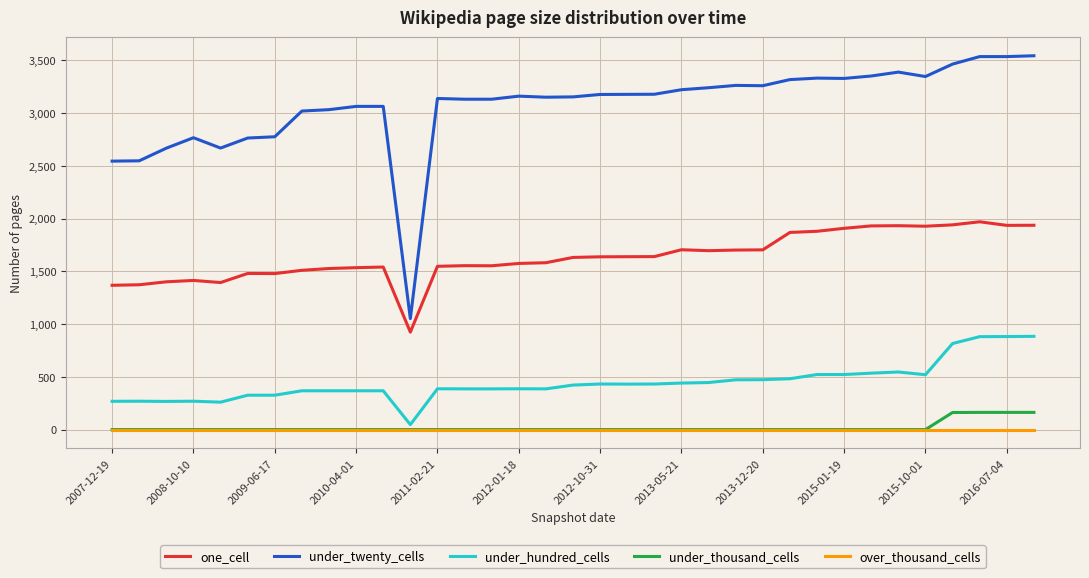

Which series has the widest spread of values?

under_twenty_cells